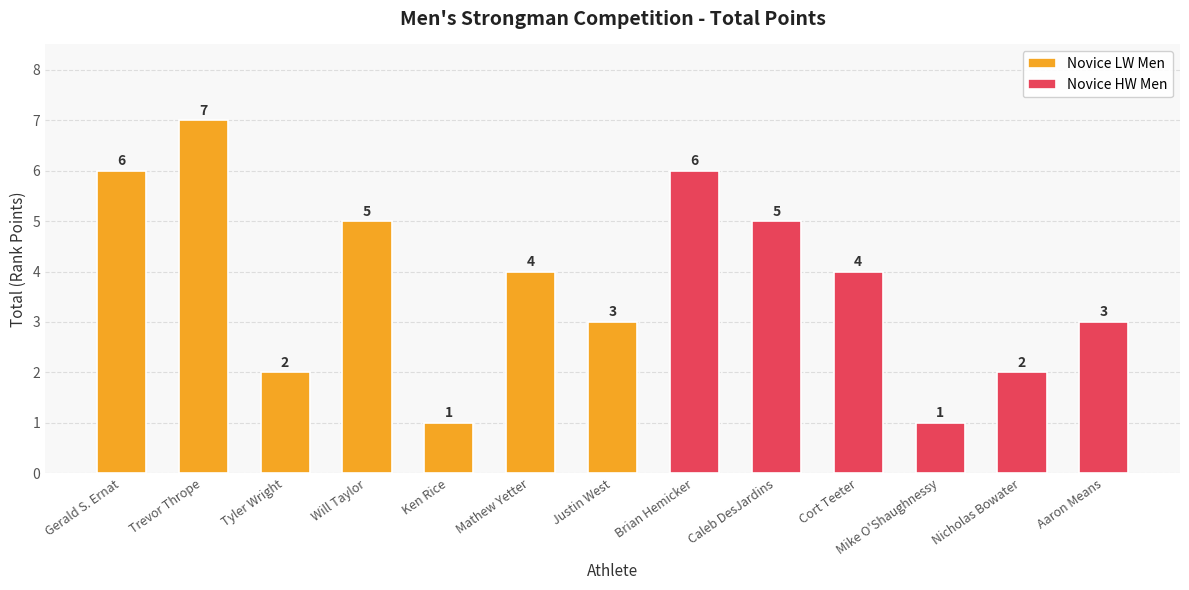

Reading left to right, what are all the values shown in this chart?

6	7	2	5	1	4	3	6	5	4	1	2	3